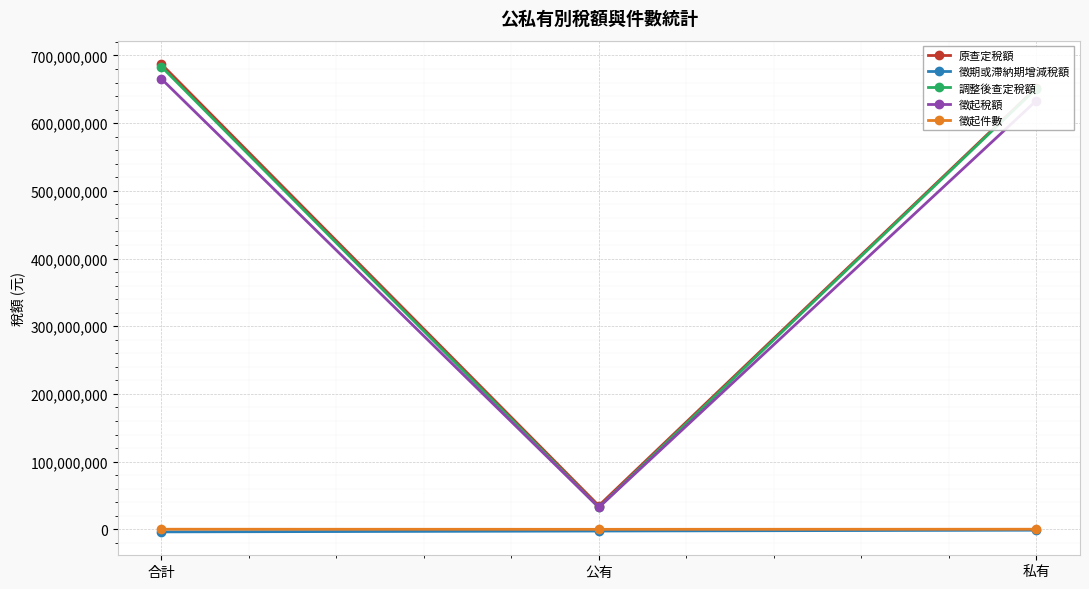

At how many categories does at least one series exceed 317344597?

2